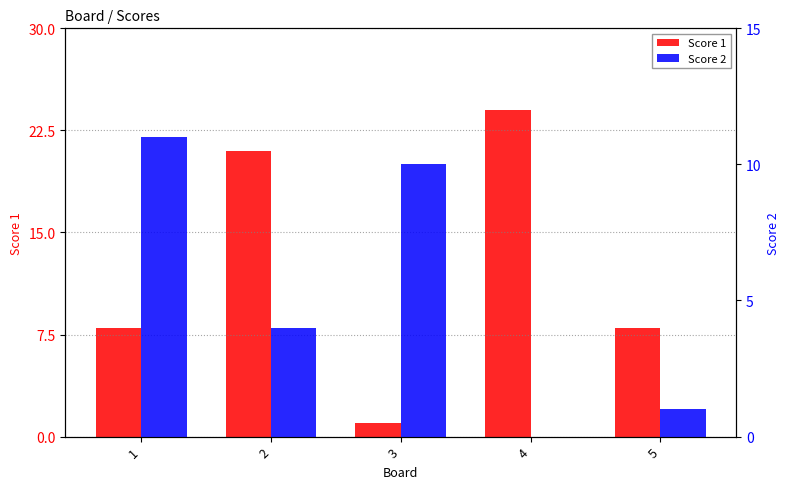

What is the difference between the Score 2 values at 2 and 3?

6